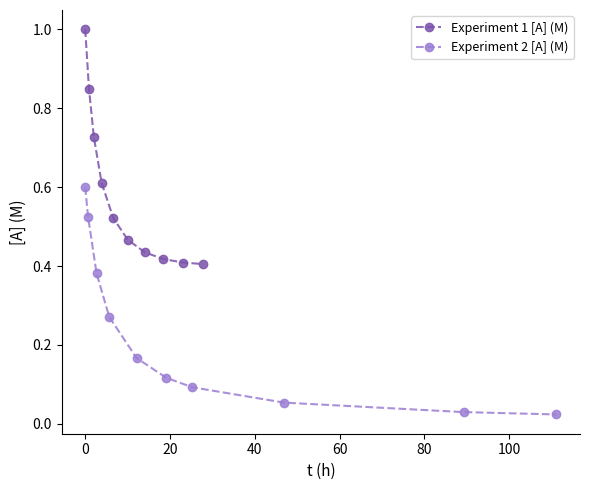

True or false: Experiment 2 [A] (M) has more than 2 points higher than both neighbors.

False